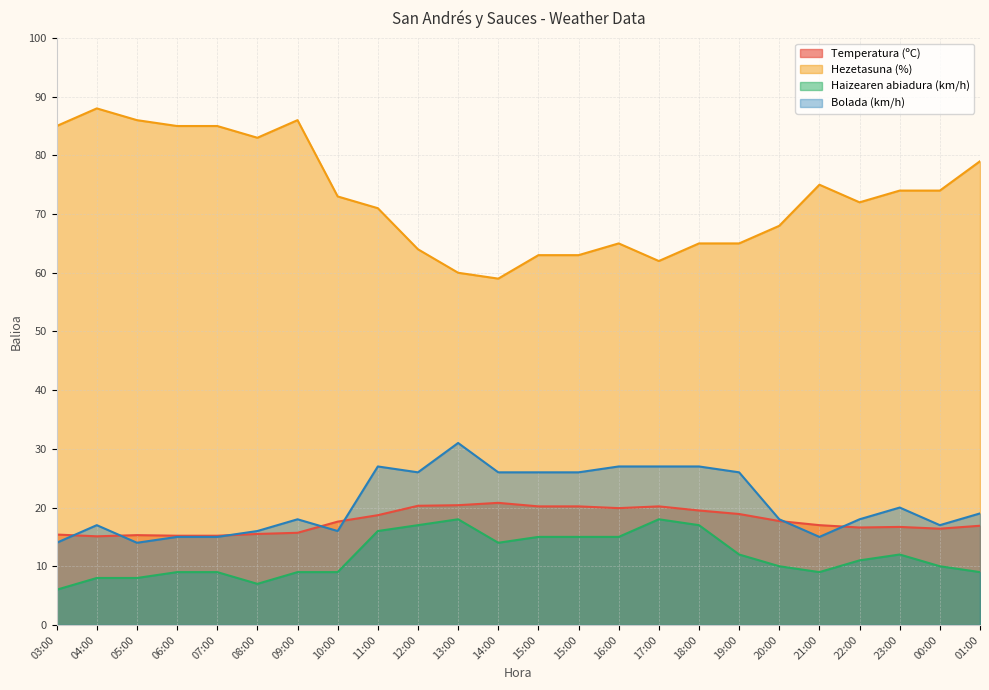

At which label does Bolada (km/h) reach its peak?

13:00